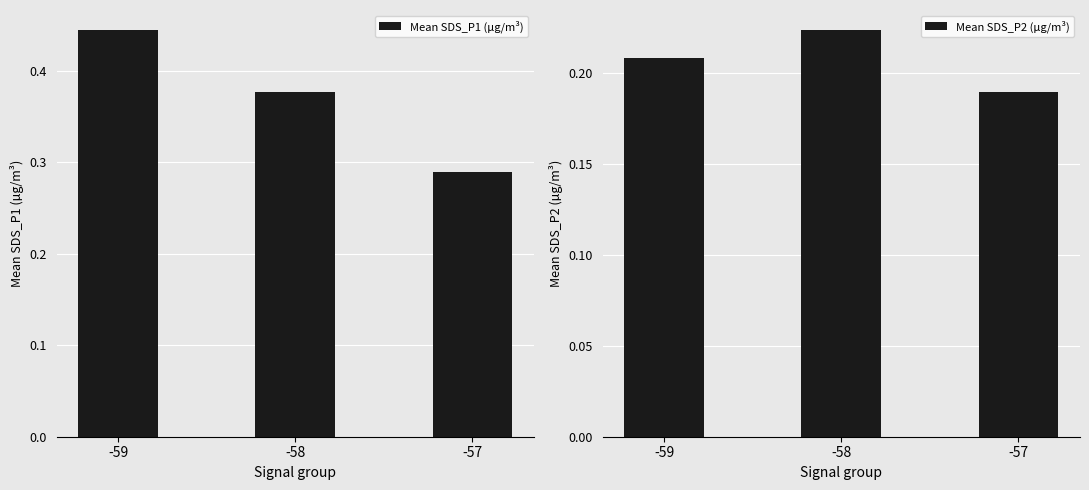

Reading left to right, what are all the values shown in this chart?

Mean SDS_P1 (µg/m³): -59=0.4	-58=0.4	-57=0.3
Mean SDS_P2 (µg/m³): -59=0.2	-58=0.2	-57=0.2